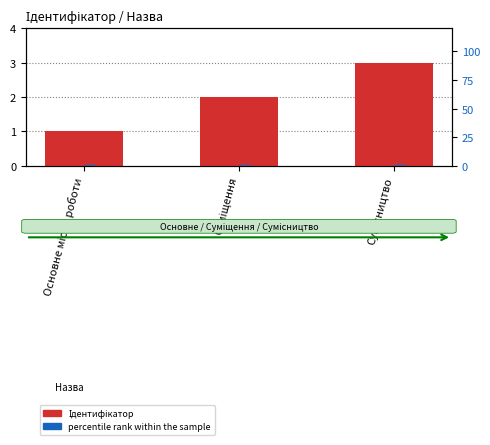

What is the label of the 3rd bar from the right?

Основне місце роботи